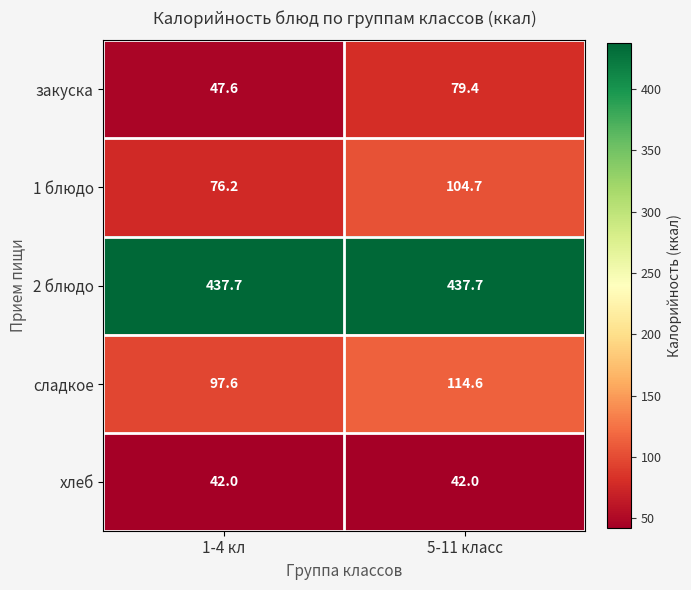

Which series has the widest spread of values?

закуска